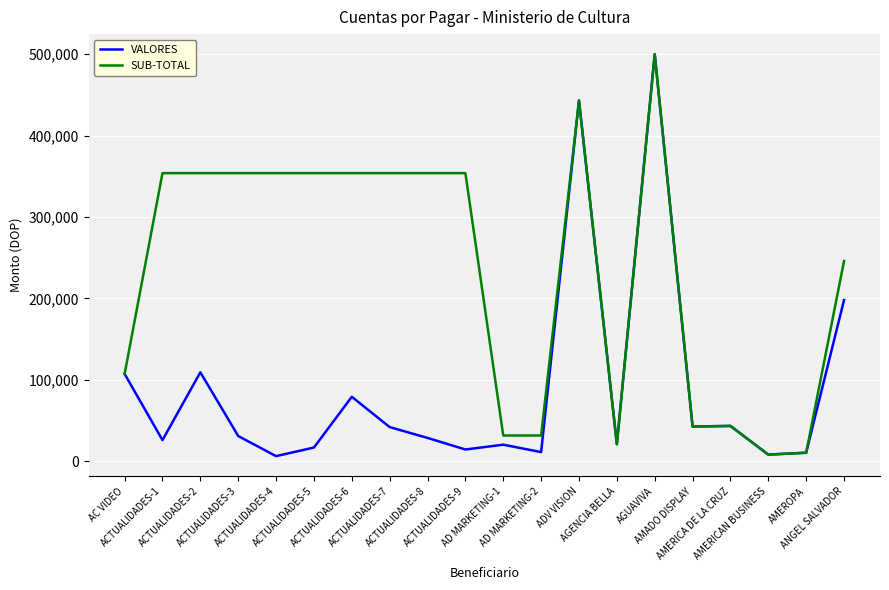

What is the maximum value shown in the chart?

500000.0